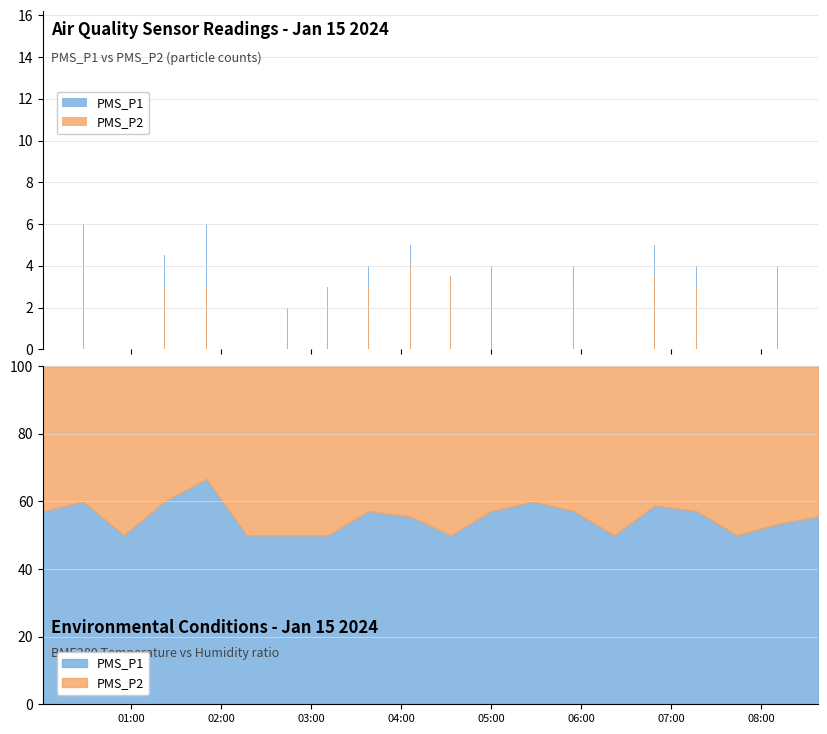

List the series in order of their overall mean, highest first.

PMS_P1, PMS_P2